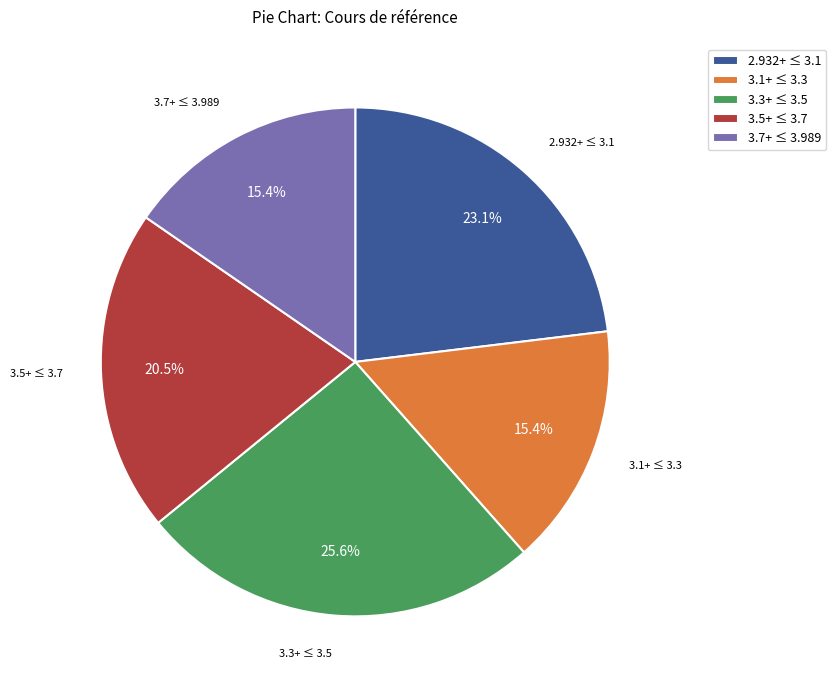

How many segments does this pie chart have?

5